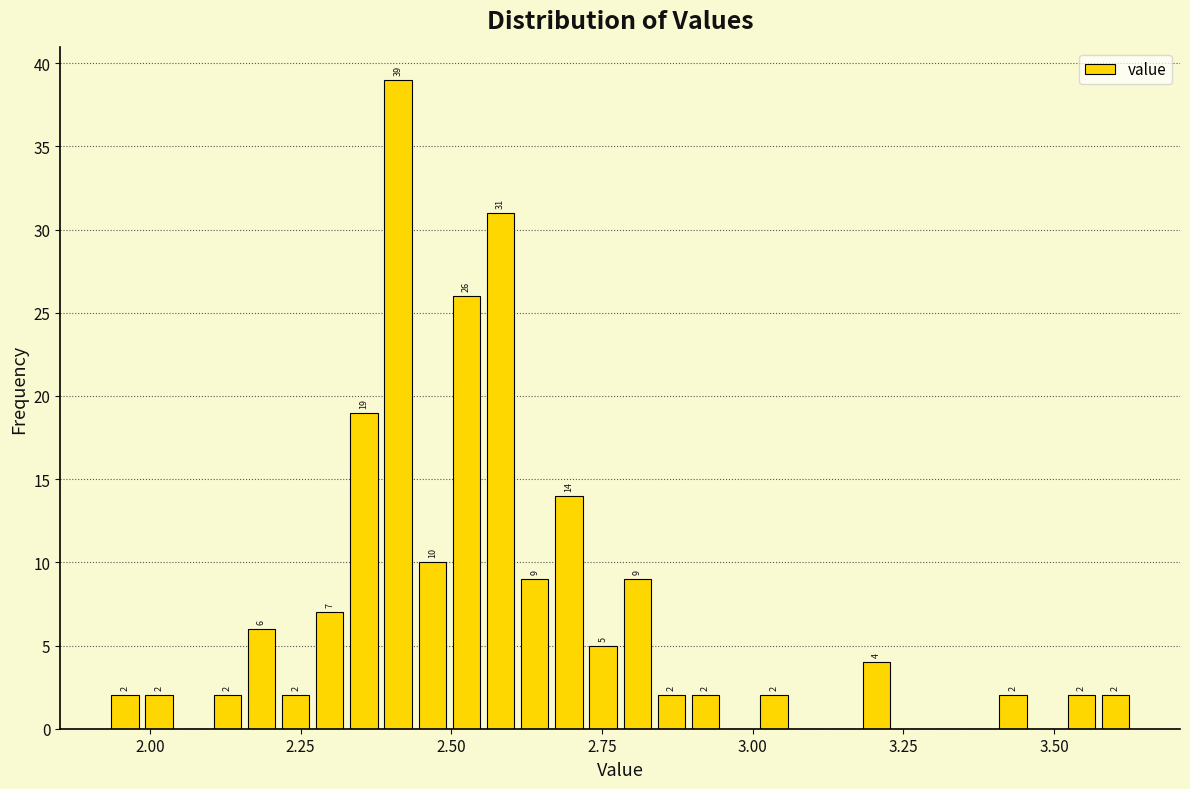

Read against the x-axis, roughly where is the centre of the tallest bar?

2.40